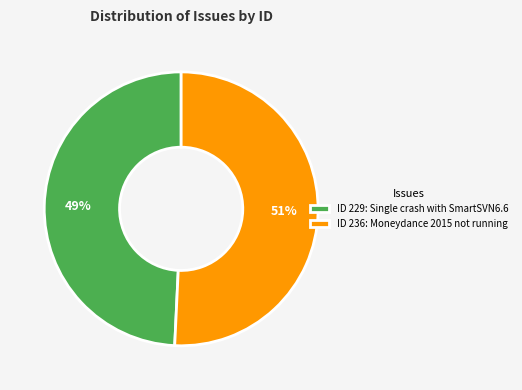

What is the smallest slice in the pie chart?

ID 229: Single crash with SmartSVN6.6